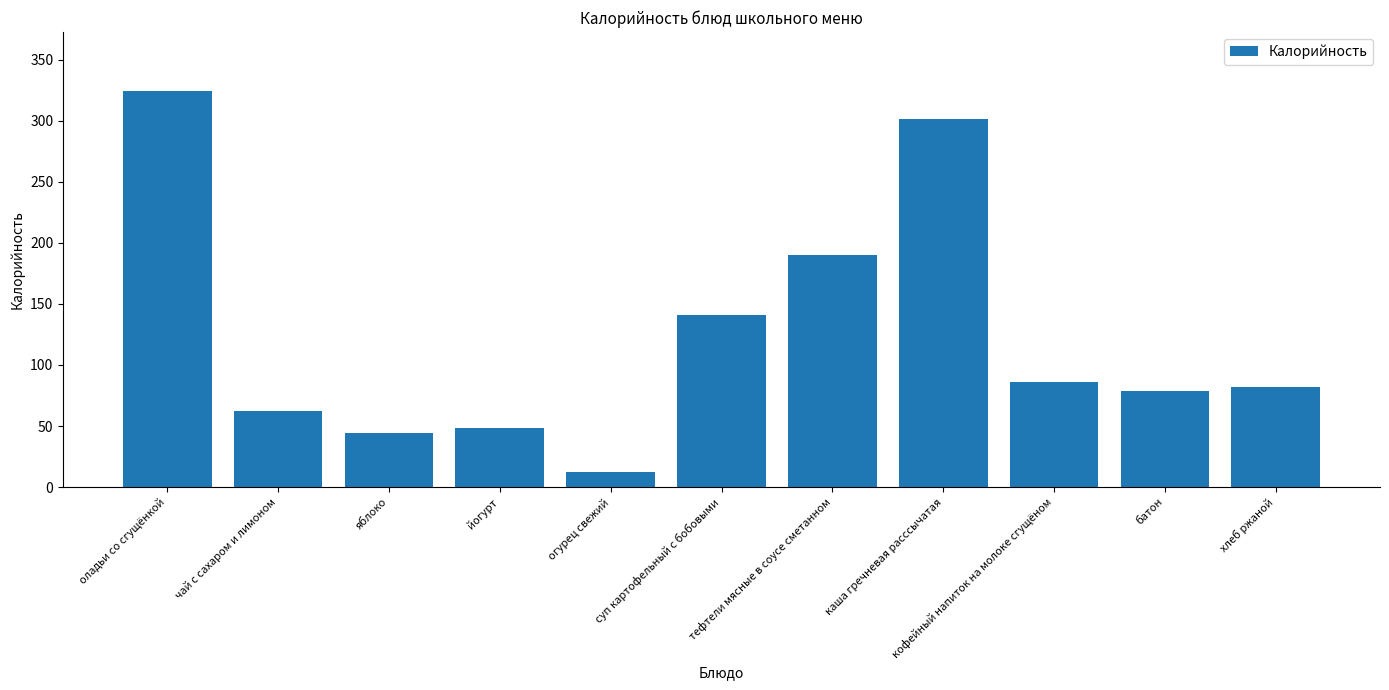

What is the label of the 2nd bar from the right?

батон